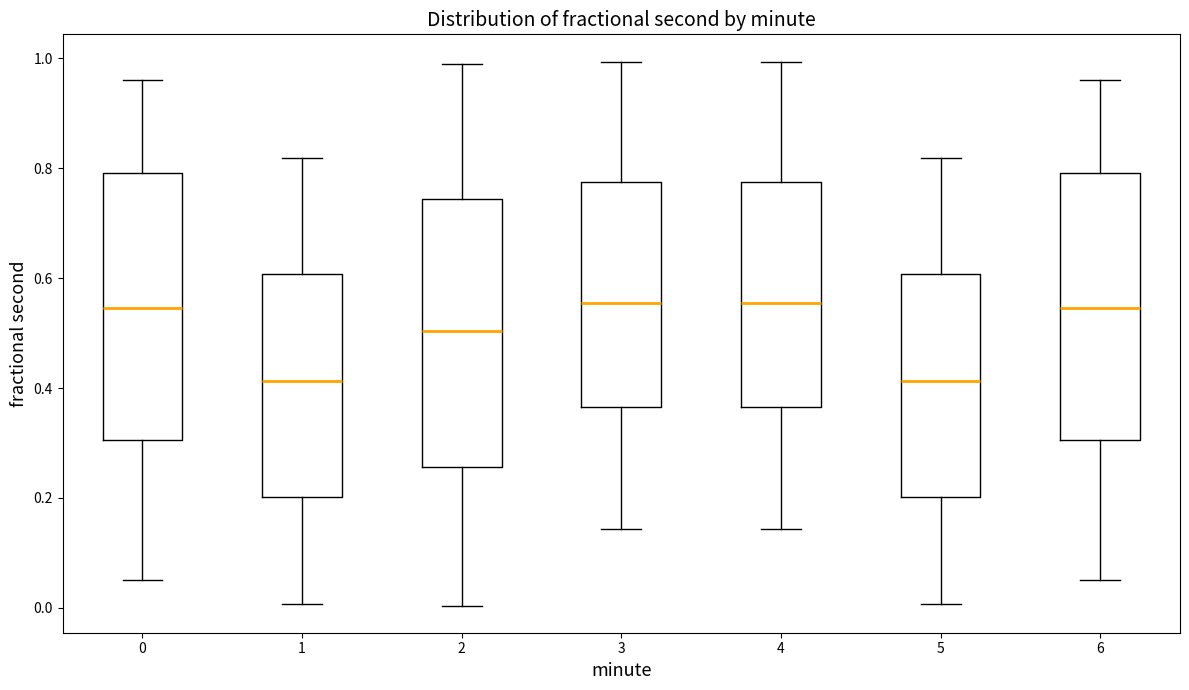

Where is the upper edge of the box at x = 6 on the y-axis? The values are not printed on the chart, so give them approximately, as read against the axis.

0.80